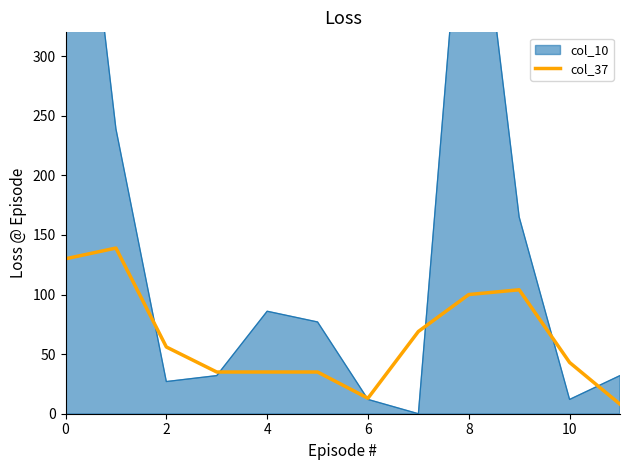

Does the chart have visible grid lines?

No